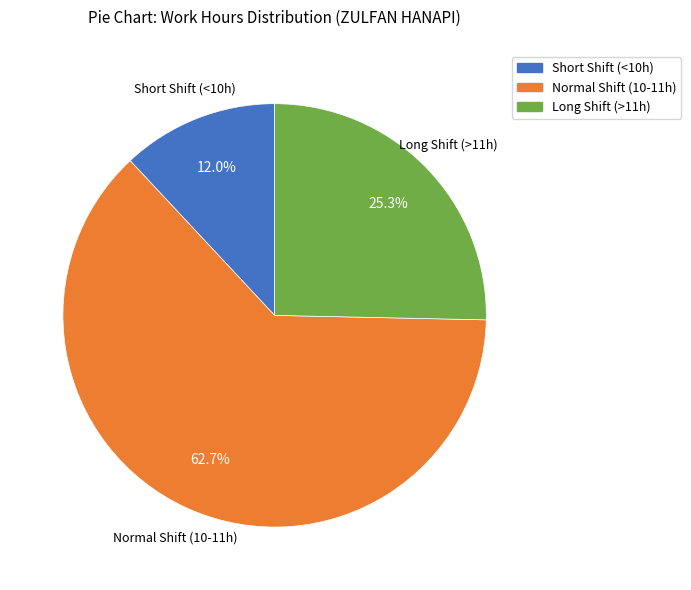

Approximately how many times larger is the value at Long Shift (>11h) compared to Short Shift (<10h)?

2.1